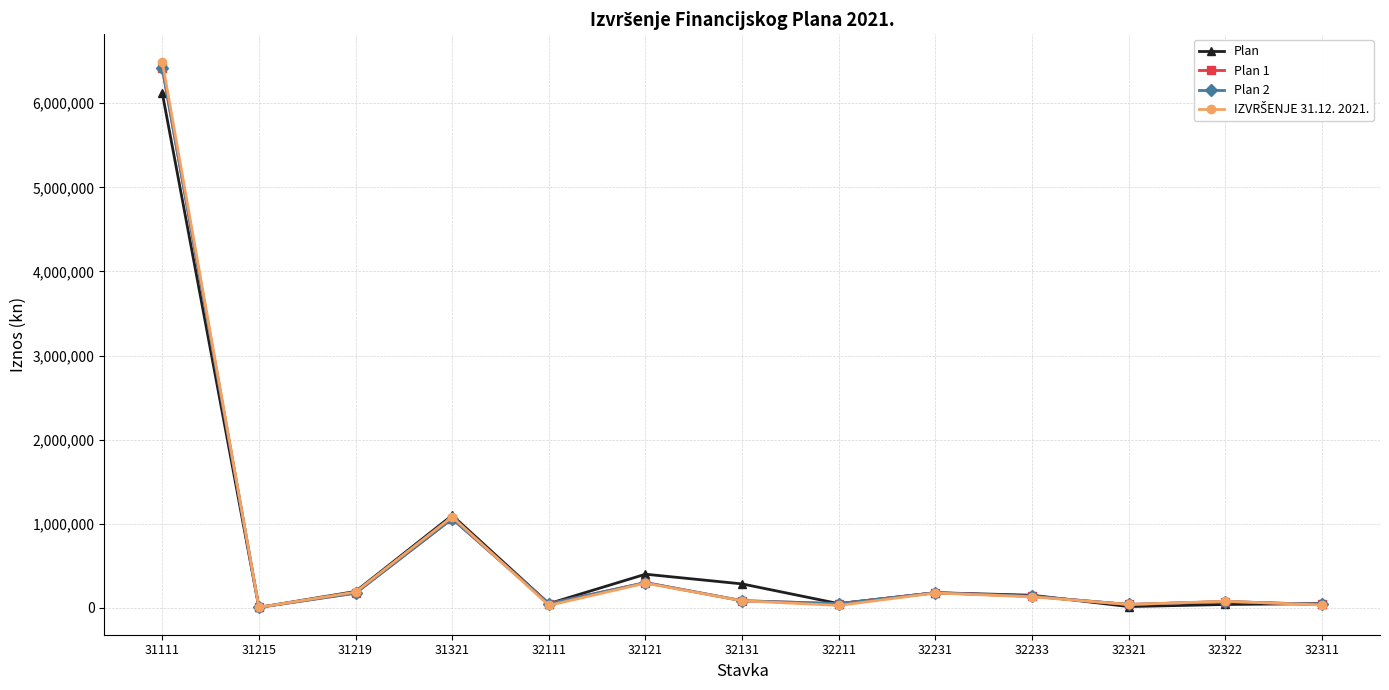

What is the lowest value of the Plan 1 series?

6000.0